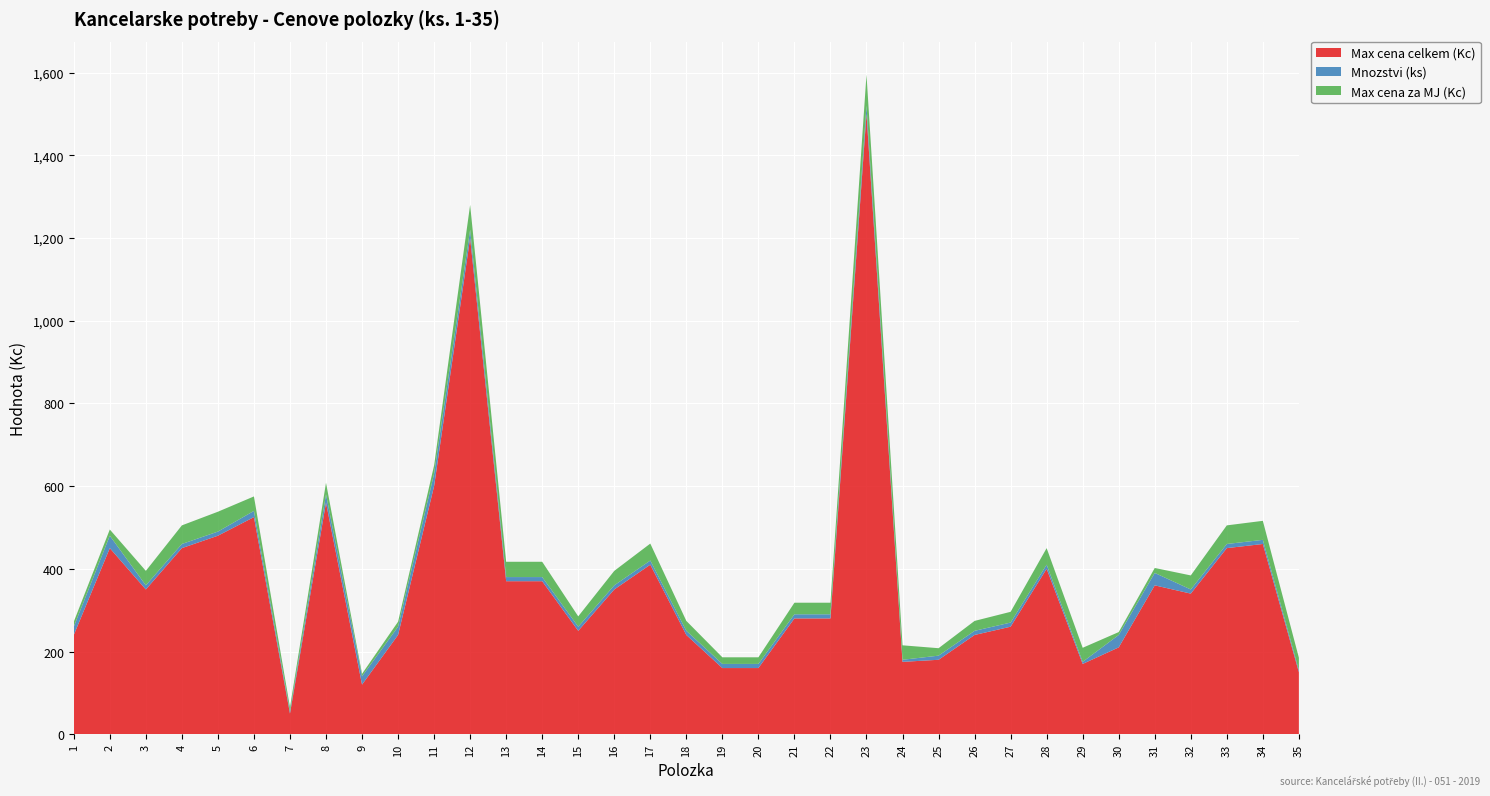

The value of Max cena celkem (Kc) at 20 is 40. True or false?

False